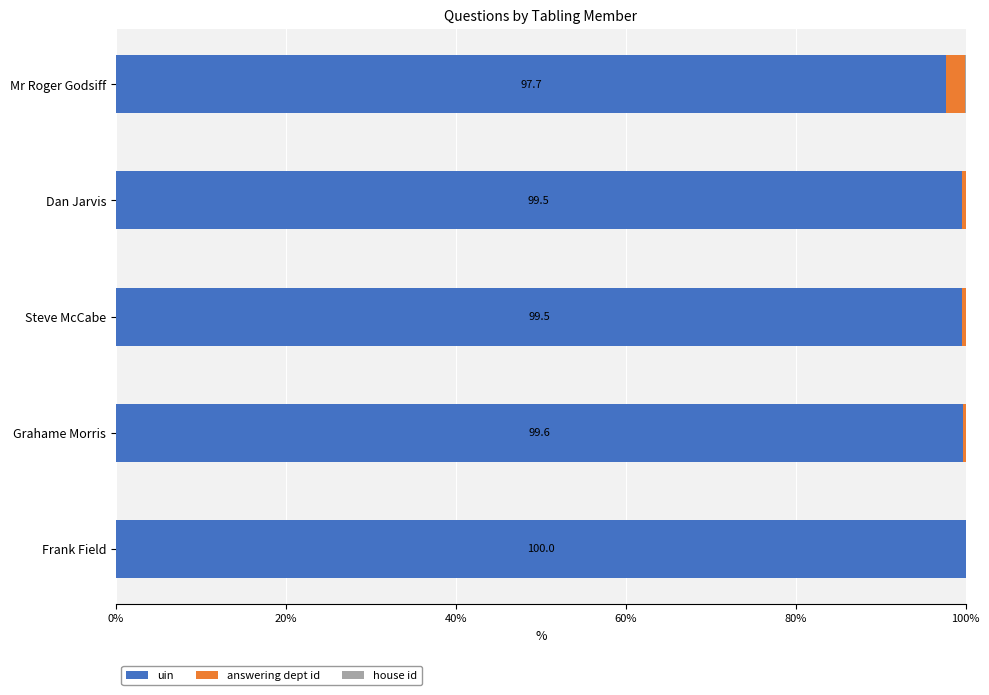

What is the sum of all uin values?

496.4